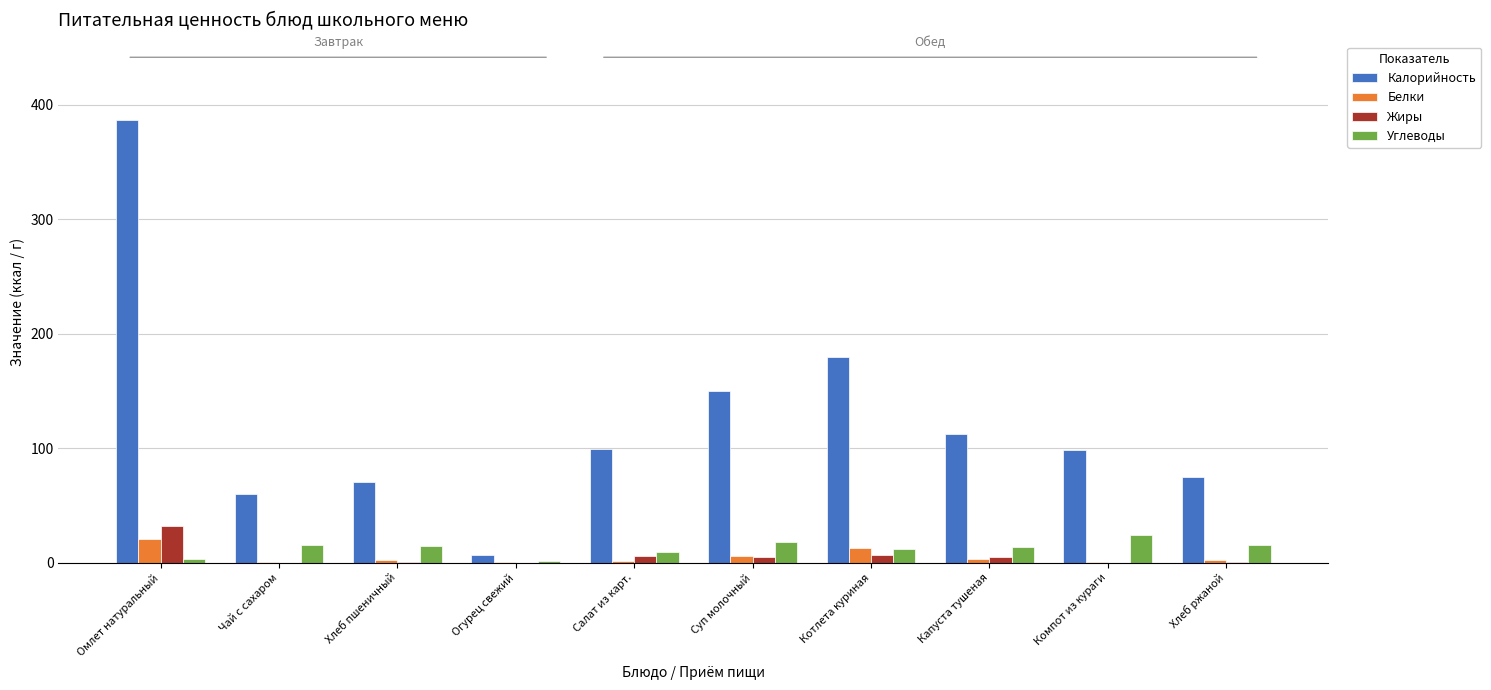

What is the difference between the Белки values at Чай с сахаром and Салат из карт.?

1.5